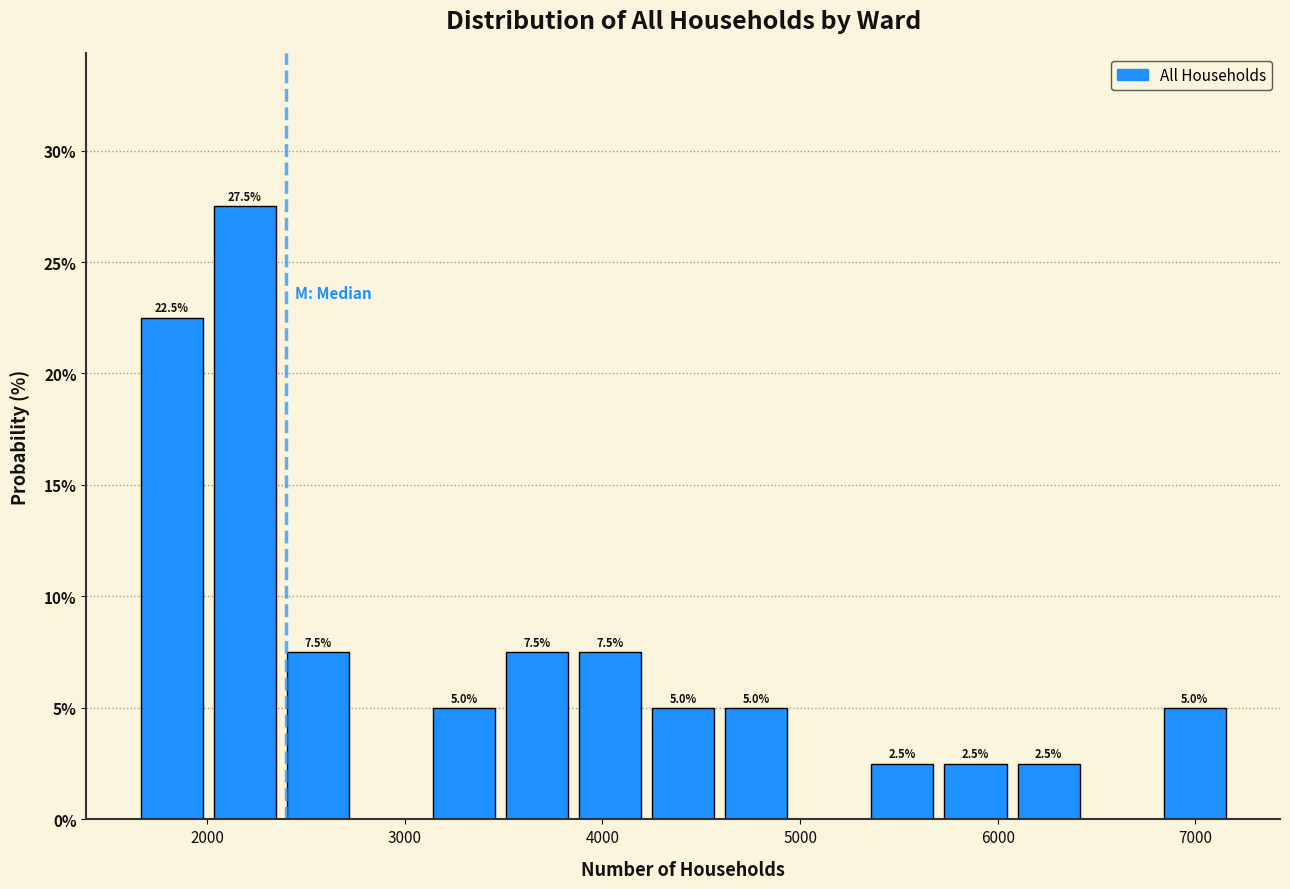

Read against the x-axis, roughly where is the centre of the tallest bar?

2200